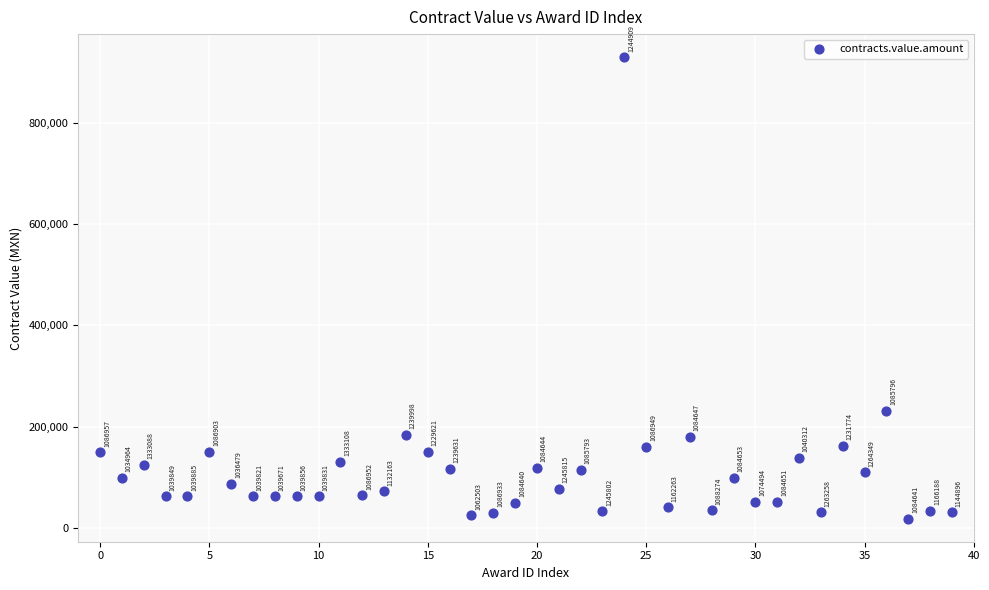

What Y value in the scatter plot is closest to 473940?

232000.0